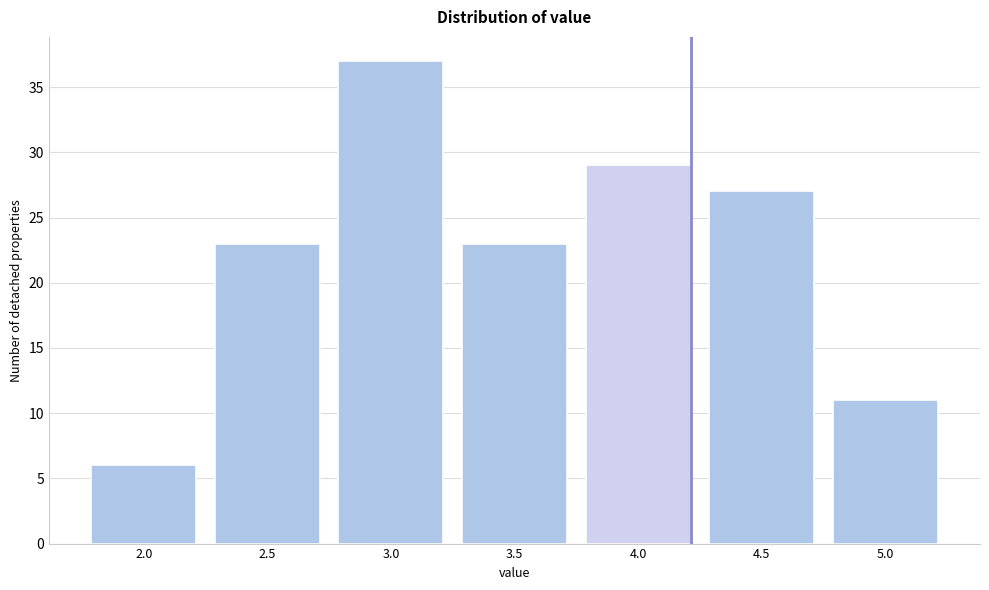

Reading left to right, transcribe all the data shown in this chart.

6	23	37	23	29	27	11